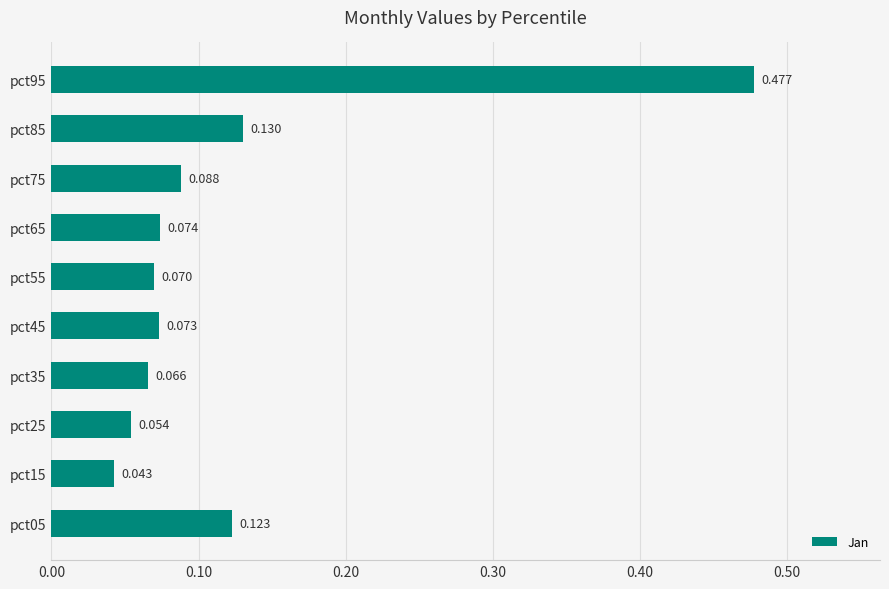

How many bars are there in total?

10